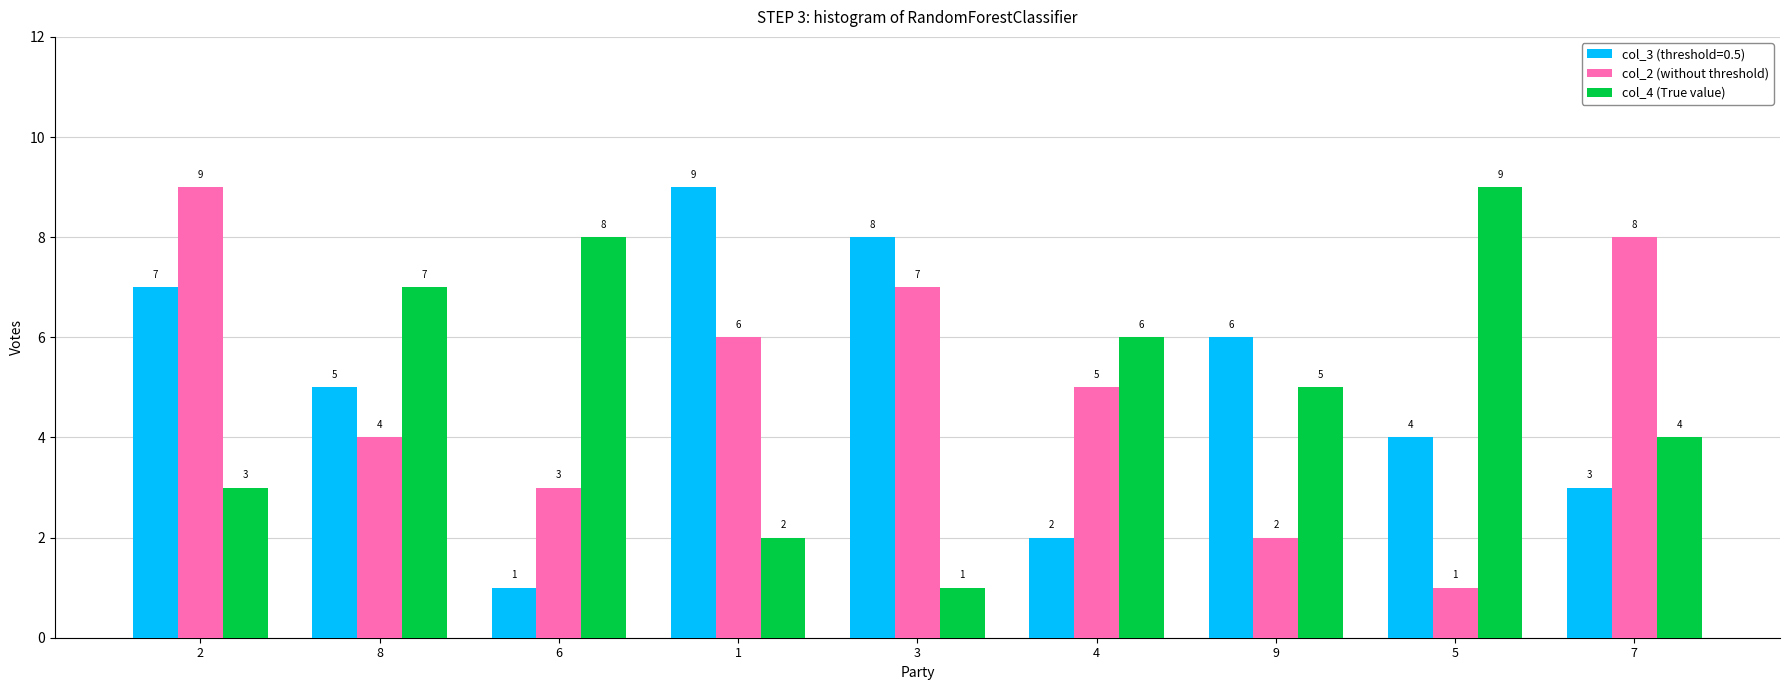

What is the value of the col_2 (without threshold) bar at the 5th from the left?

7